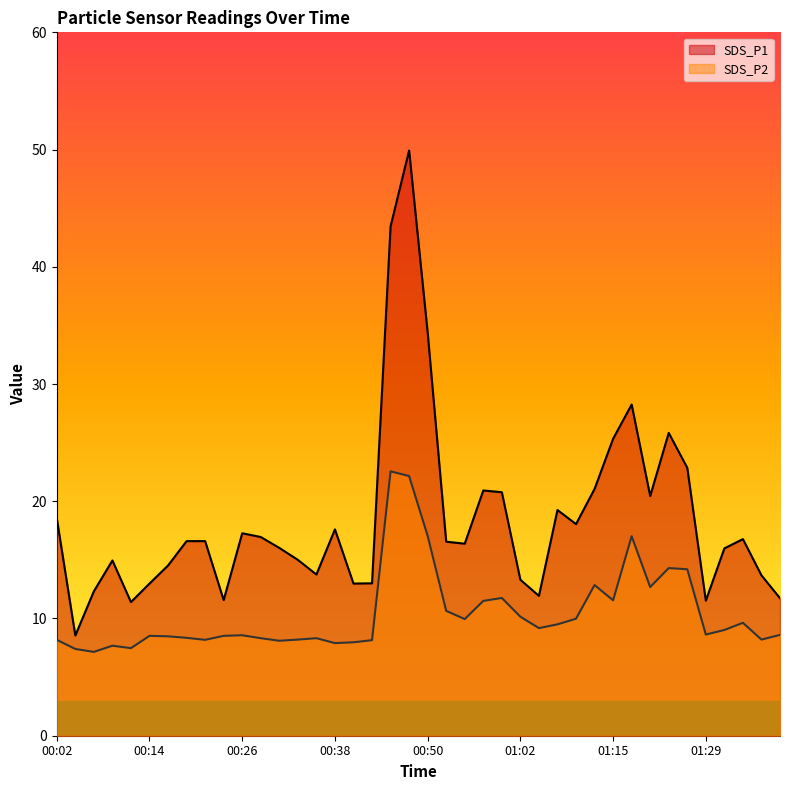

Which series changed the most between 00:23 and 01:02?

SDS_P1